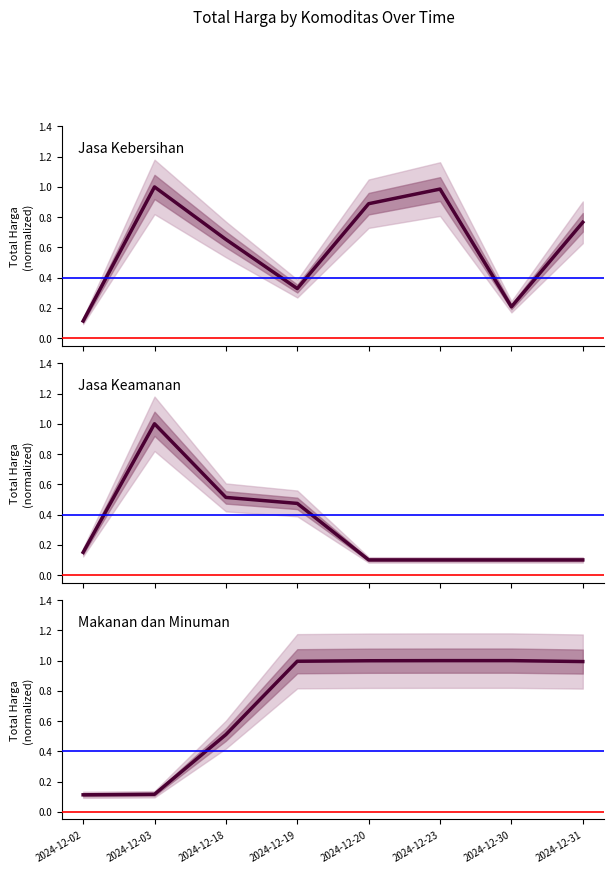

What is the minimum value shown in the chart?

0.1